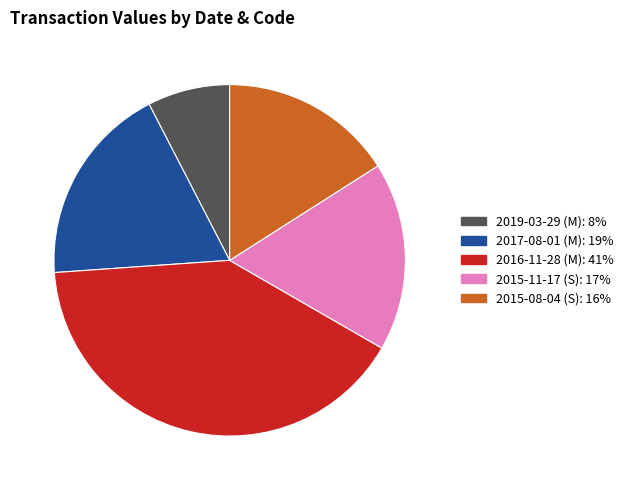

Rank the categories by value from highest to lowest.

2016-11-28 (M), 2017-08-01 (M), 2015-11-17 (S), 2015-08-04 (S), 2019-03-29 (M)